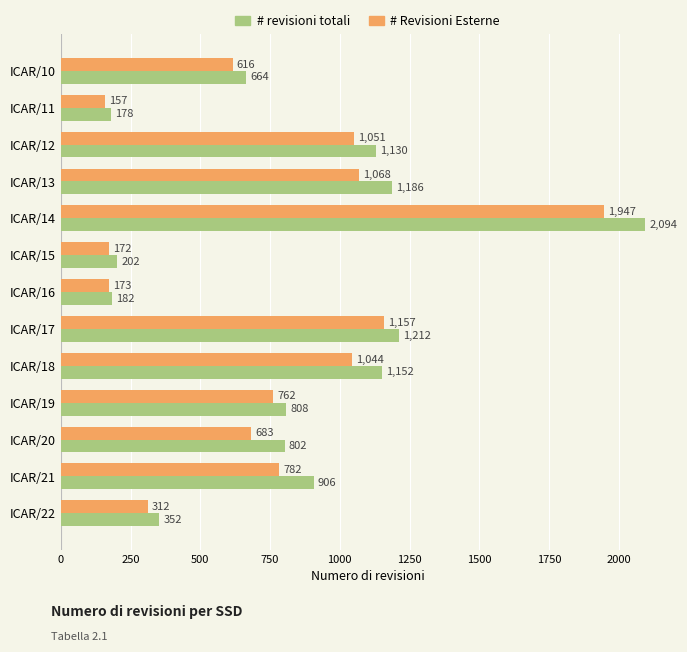

Is it true that # revisioni totali equals 808 at ICAR/19?

True